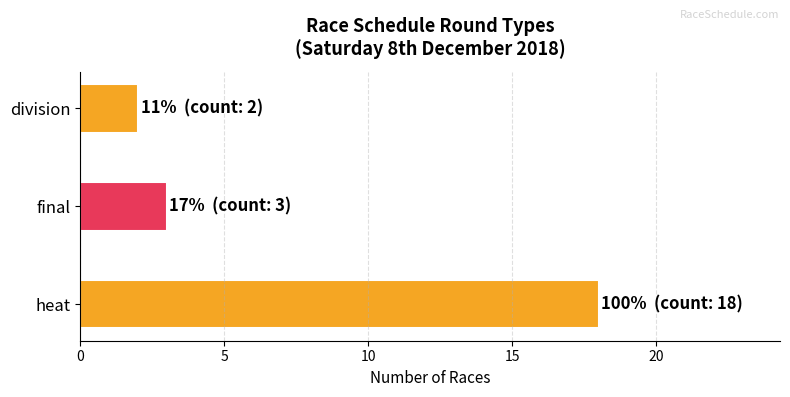

Read the value at heat, to the nearest 5.

20